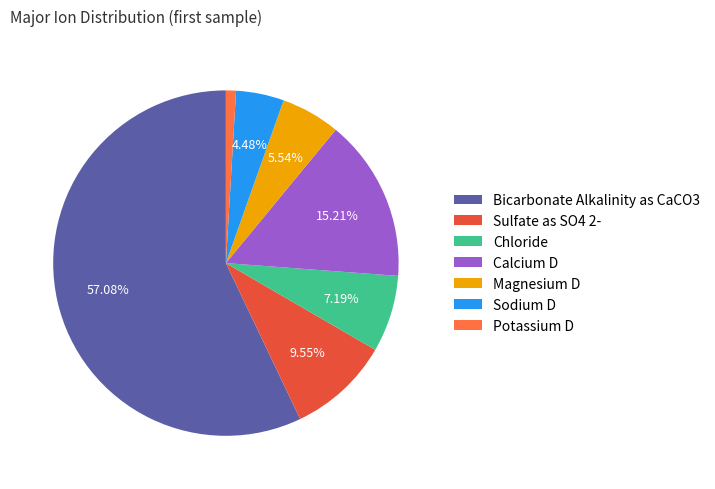

How many slices are in this pie chart?

7